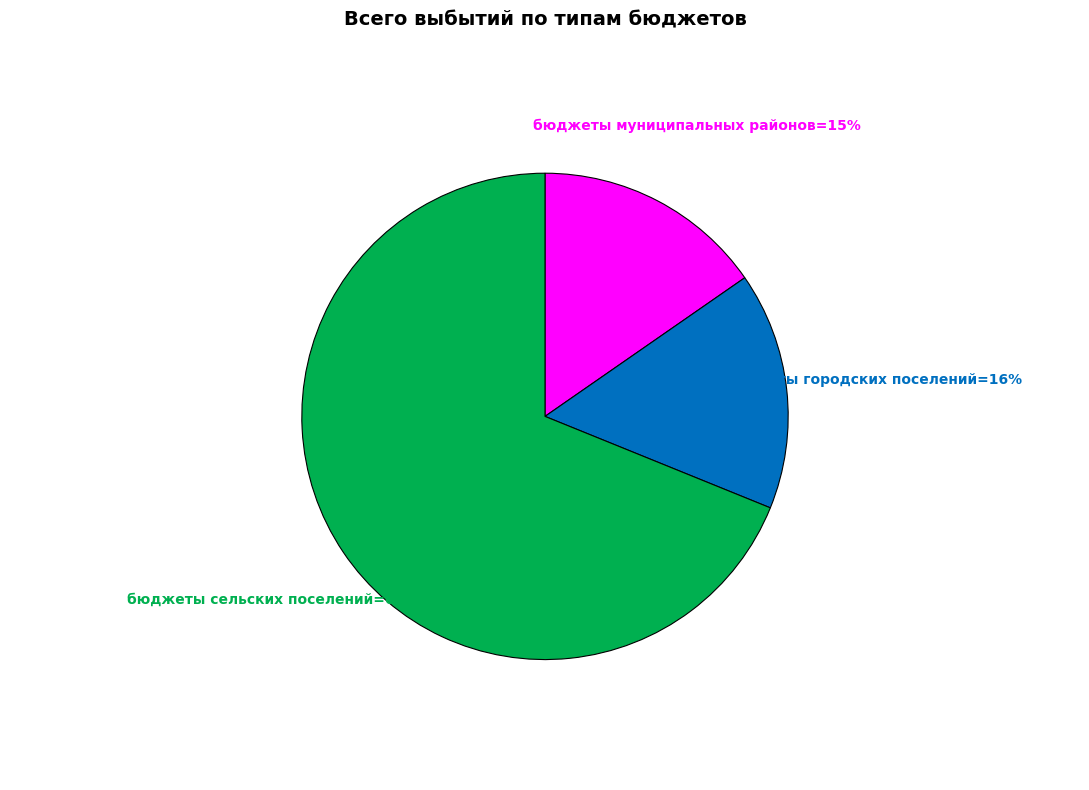

Is there any slice that represents more than half of the pie?

Yes